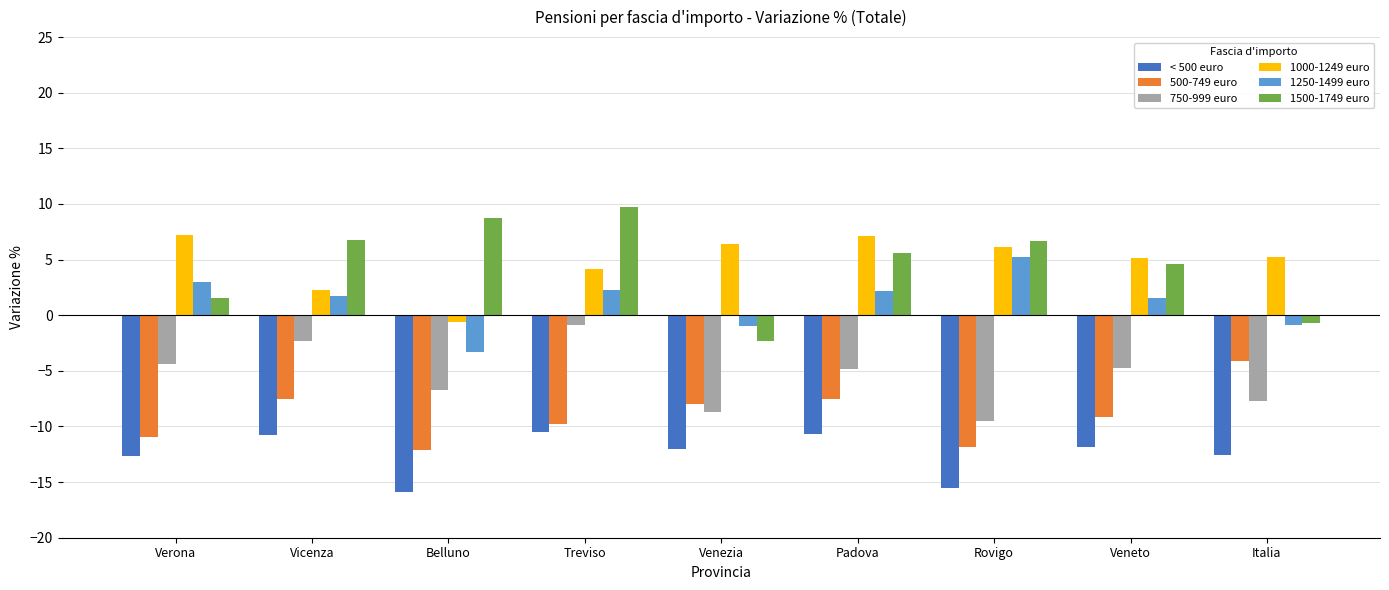

What is the difference between the 750-999 euro values at Belluno and Rovigo?

2.8